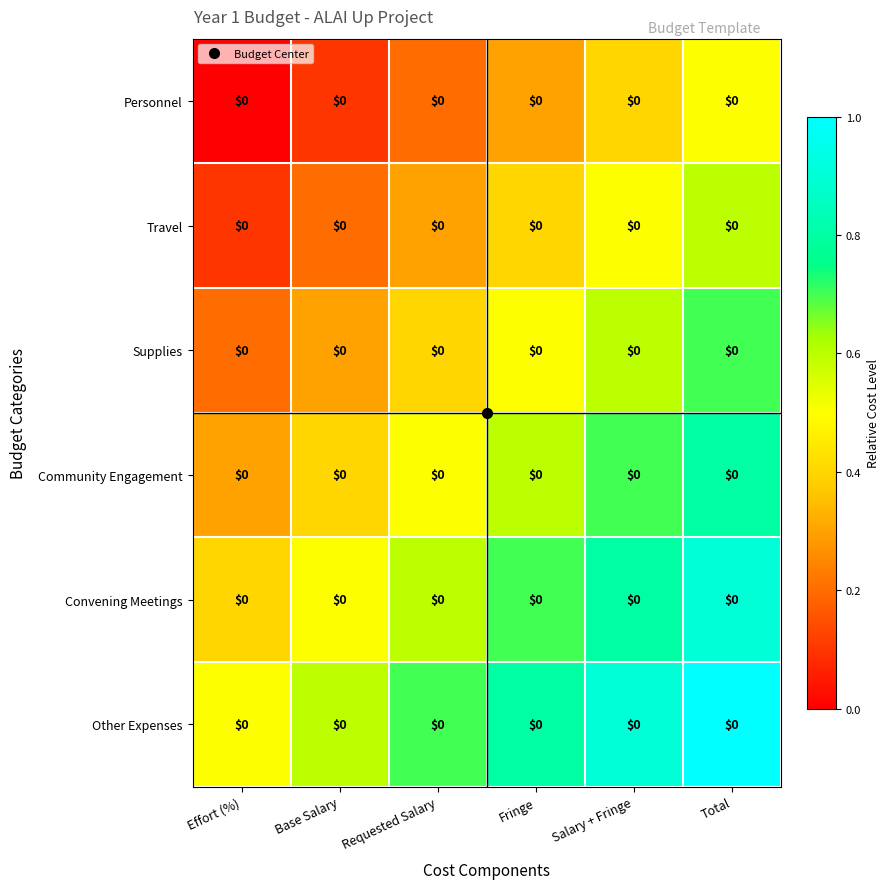

Rank the series at Salary + Fringe from highest to lowest value.

Other Expenses, Convening Meetings, Community Engagement, Supplies, Travel, Personnel